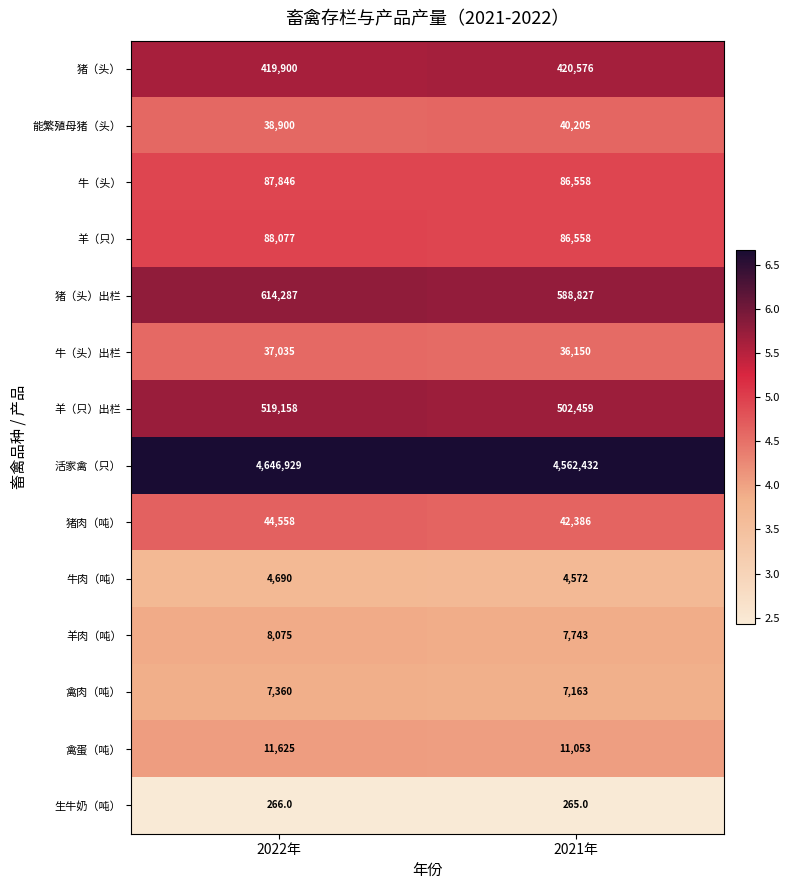

Which category has the highest value across all series?

2022年